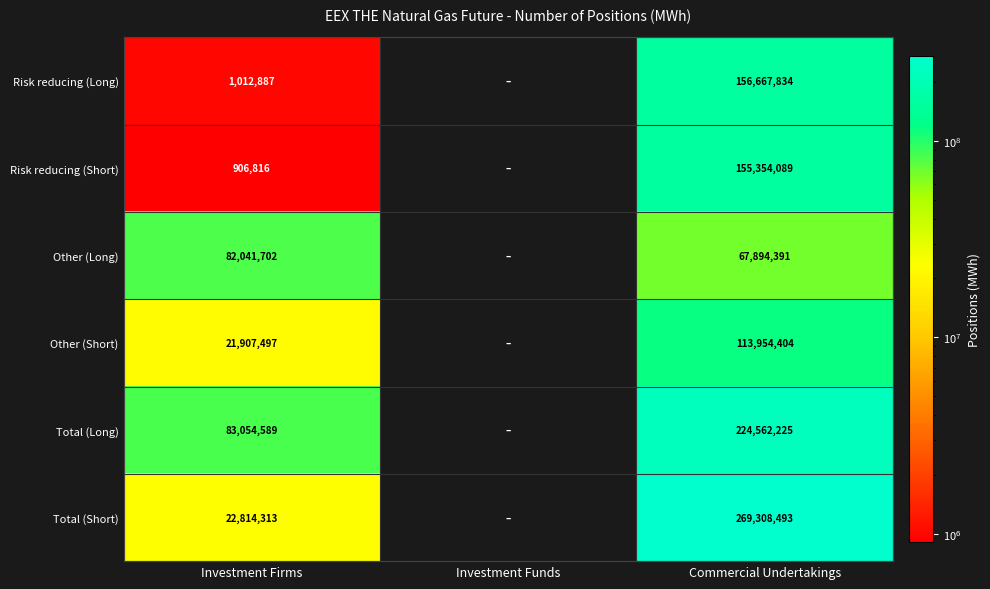

The Other (Long) series shows 82041702 at Investment Firms. True or false?

True